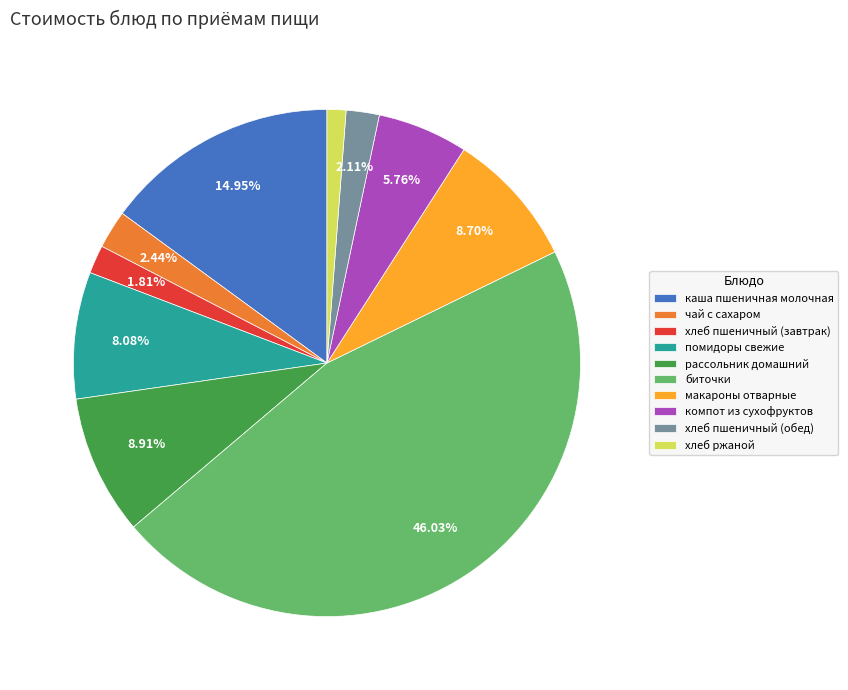

What percentage is the хлеб ржаной slice, to the nearest percent?

1%